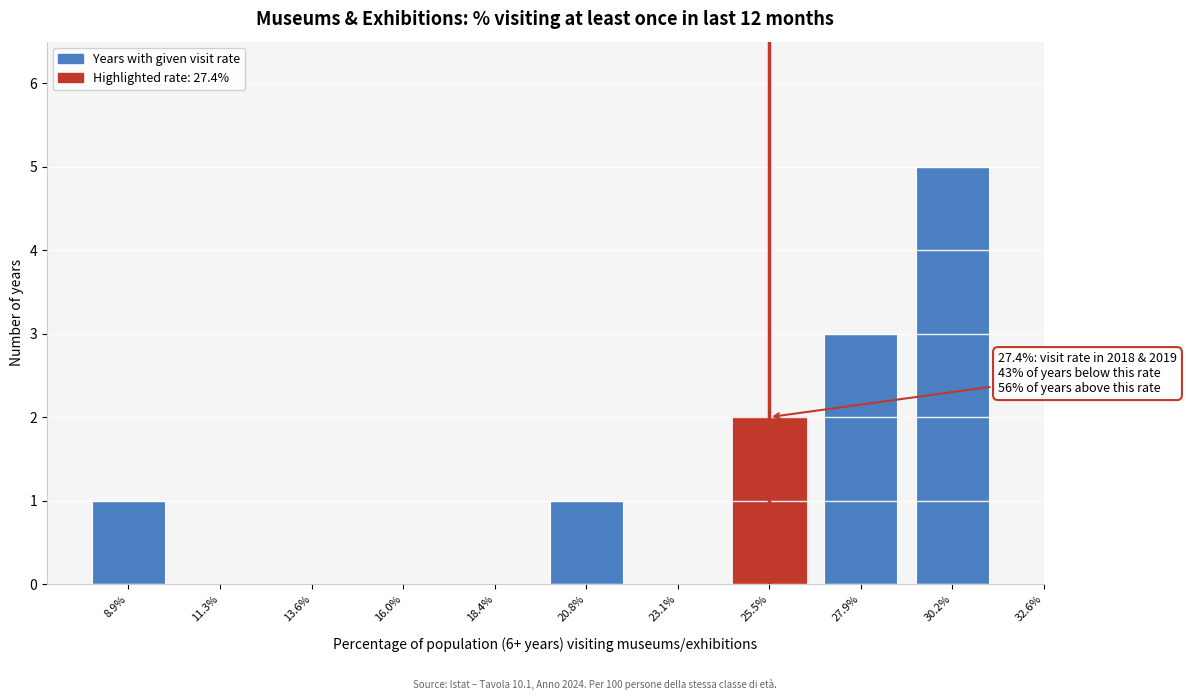

Reading right to left, what are all the values shown in this chart?

30.2%=5	27.9%=3	25.5%=2	23.1%=0	20.8%=1	18.4%=0	16.0%=0	13.6%=0	11.3%=0	8.9%=1